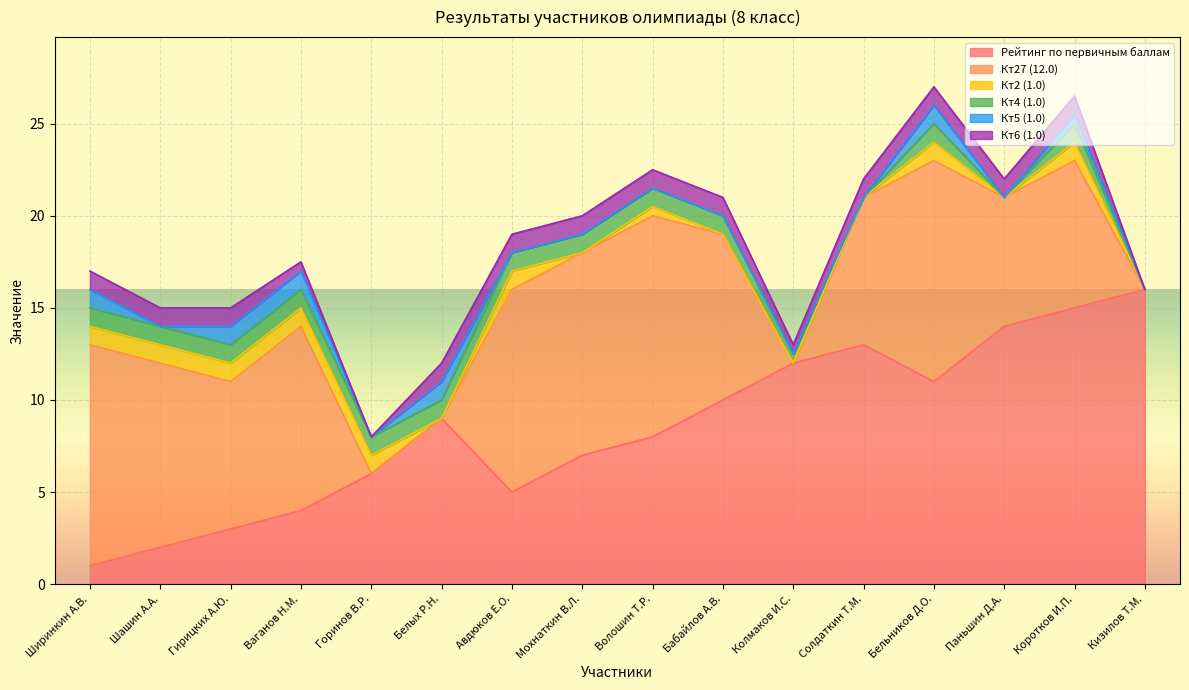

At Авдюков Е.О., list the series in order from smallest to largest.

Кт5 (1.0), Кт2 (1.0), Кт4 (1.0), Кт6 (1.0), Рейтинг по первичным баллам, Кт27 (12.0)